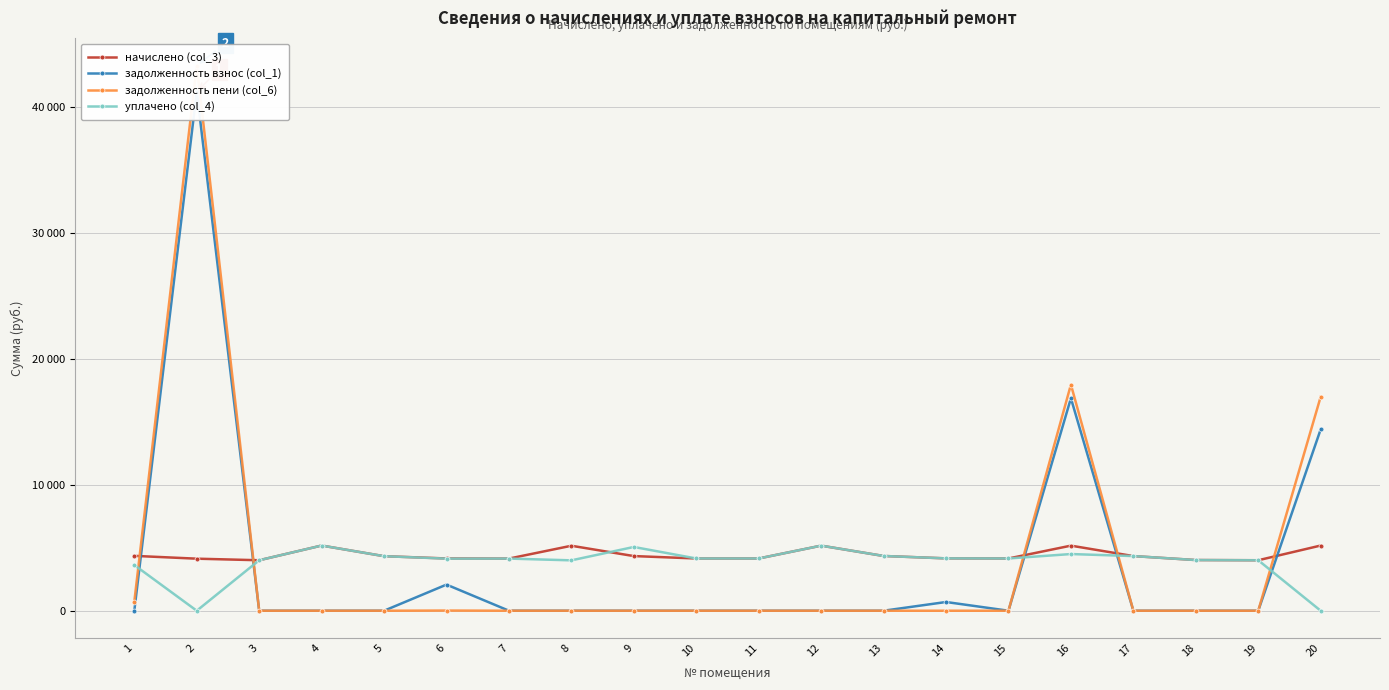

What is the average value of the задолженность пени (col_6) series?

3947.5